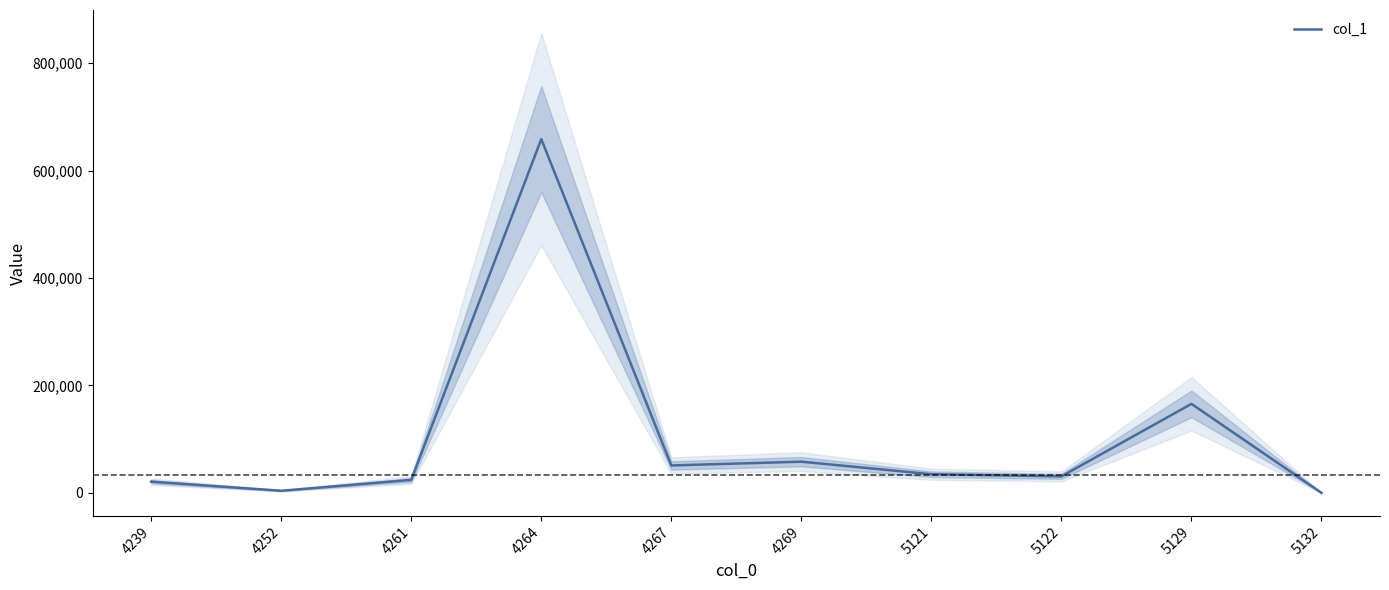

Which label corresponds to the smallest value in the chart?

5132